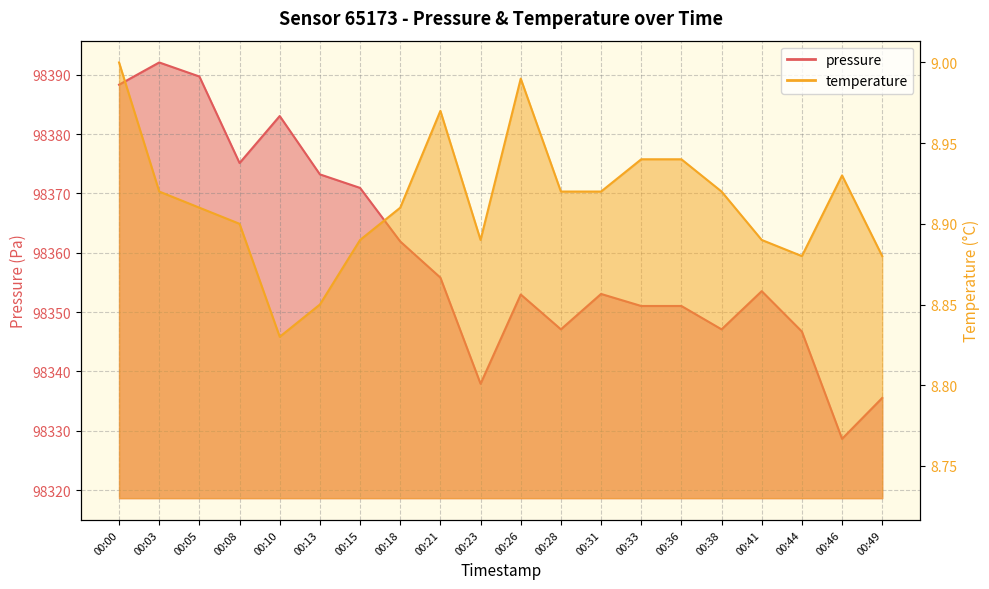

At which label does temperature reach its minimum?

00:10